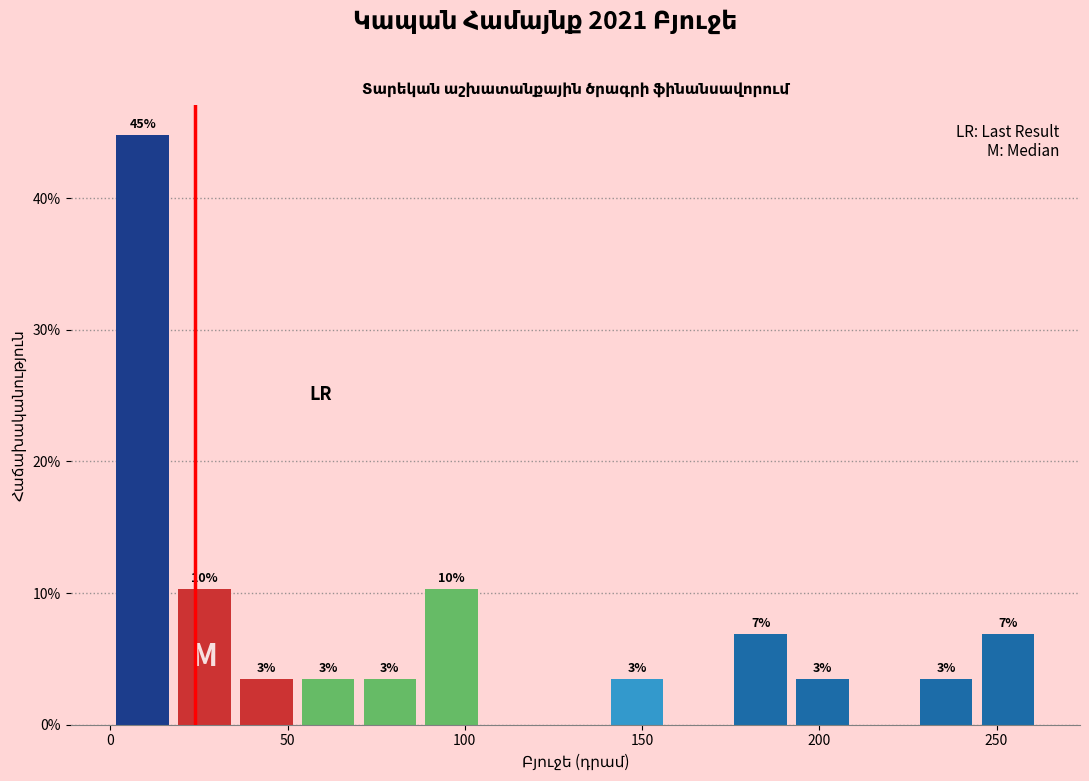

Read against the x-axis, roughly where is the centre of the tallest bar?

10